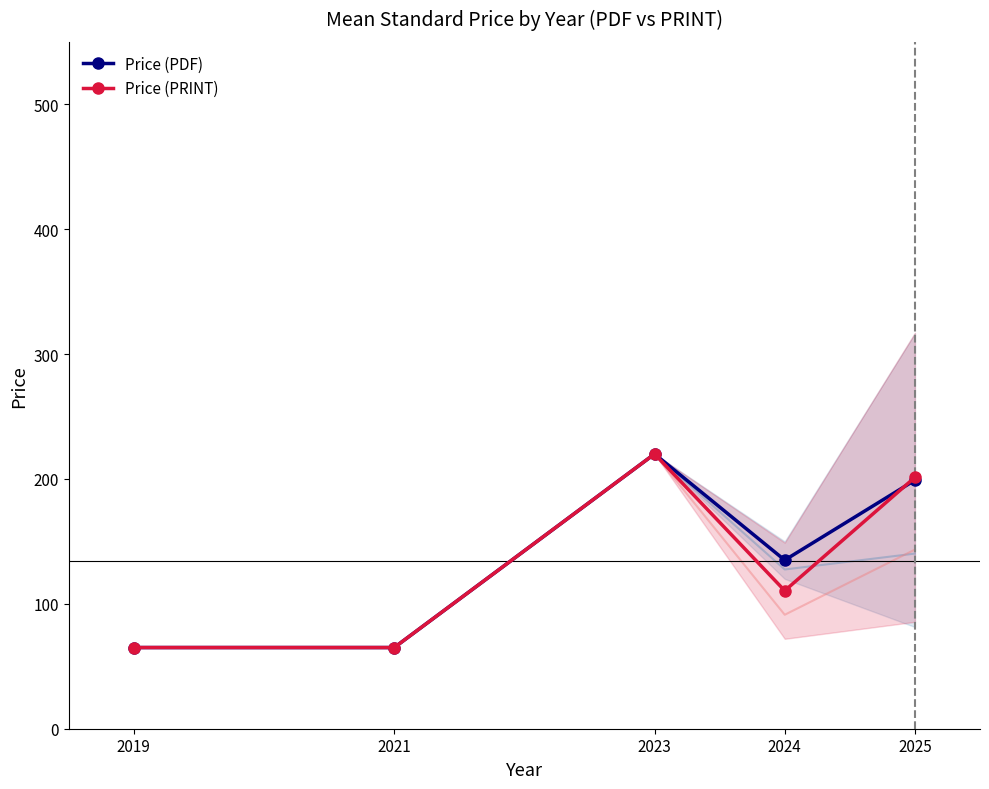

What is the difference between the Price (PDF) values at 2023 and 2024?

85.0